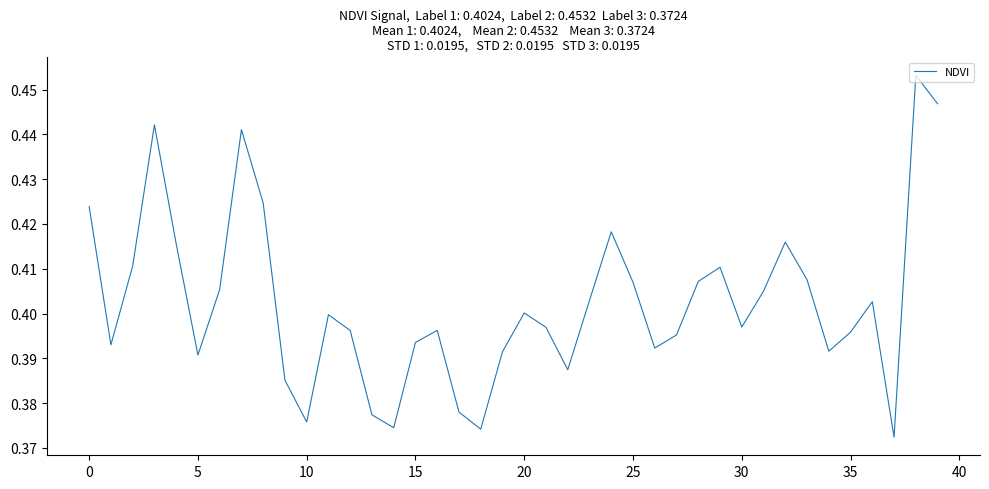

What is the average value?

0.4